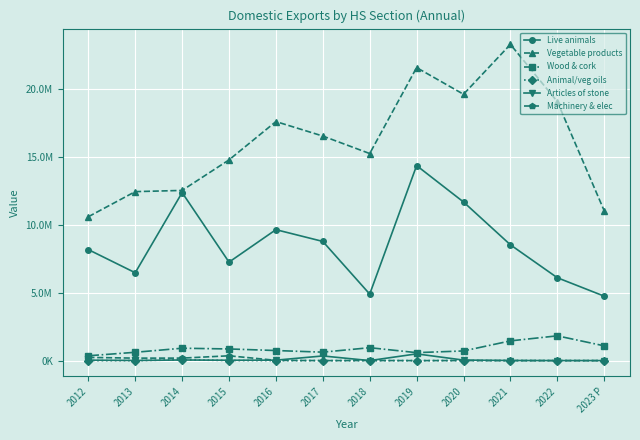

Which category has the highest value in the Animal/veg oils series?

2014